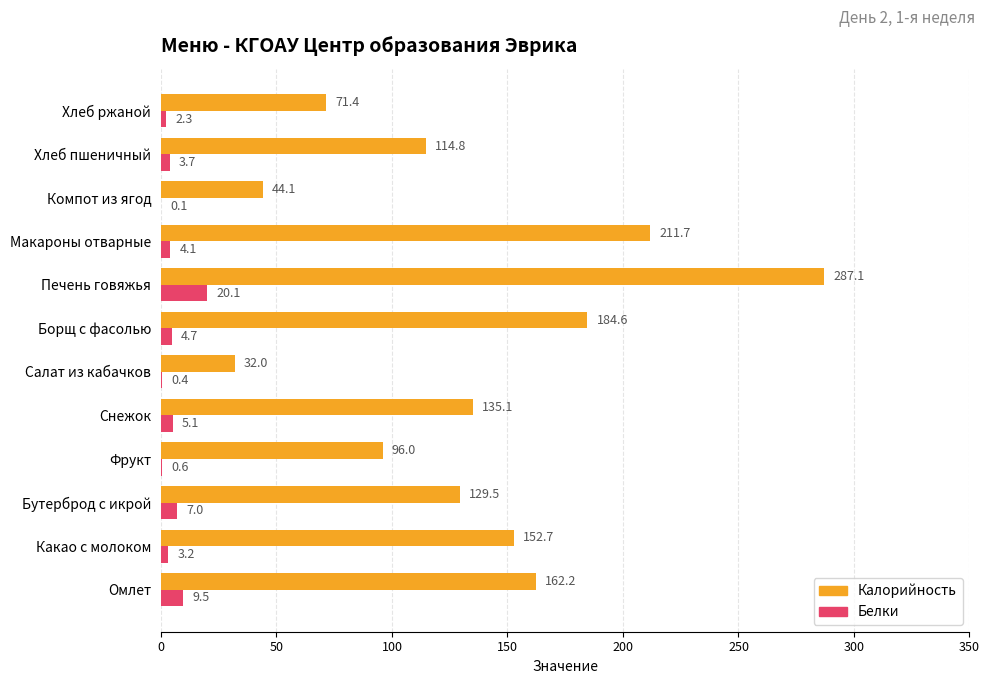

What is the greatest value displayed?

287.1